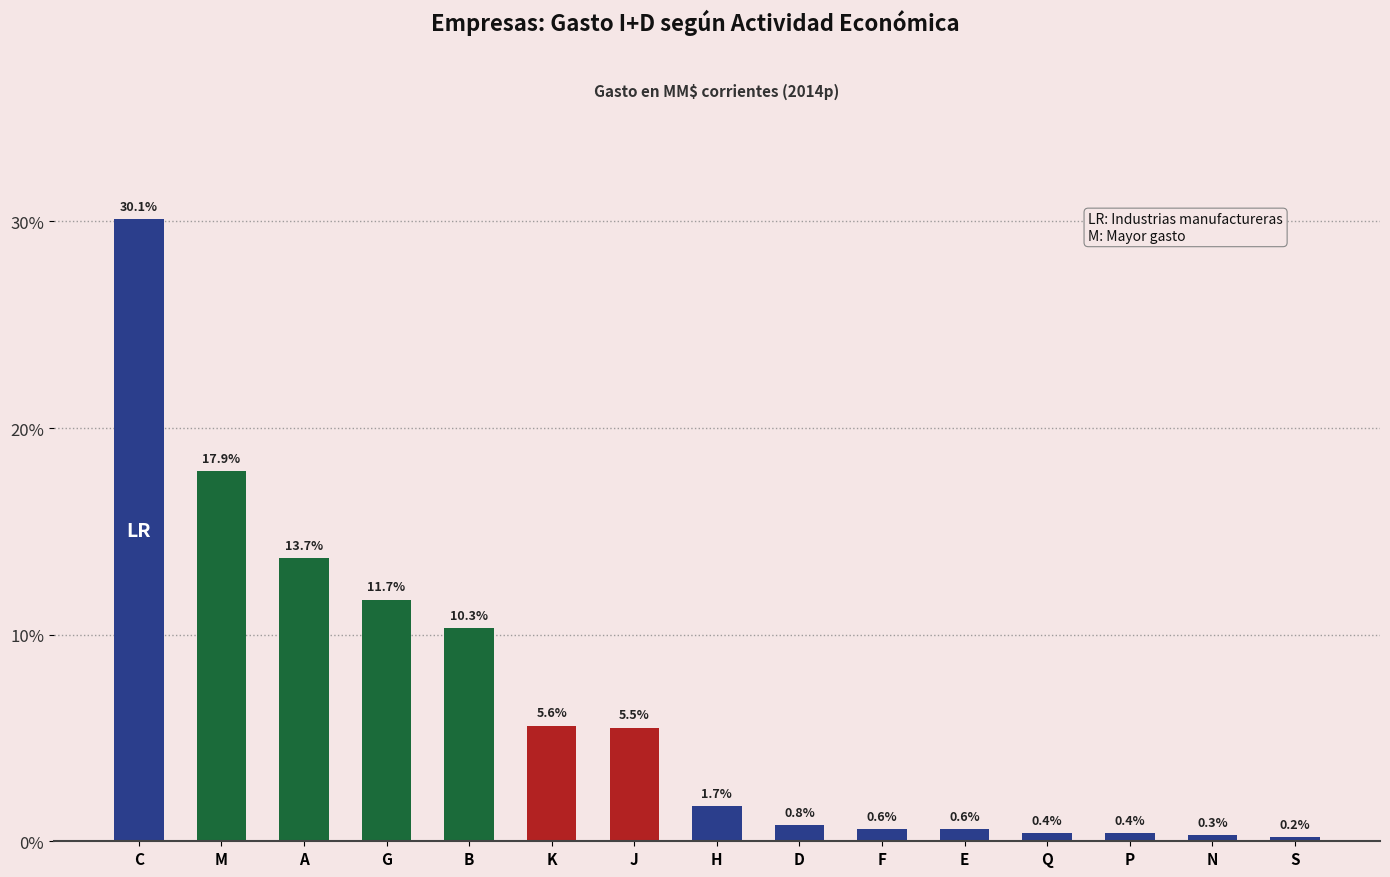

Which category has the lowest value across all series?

S